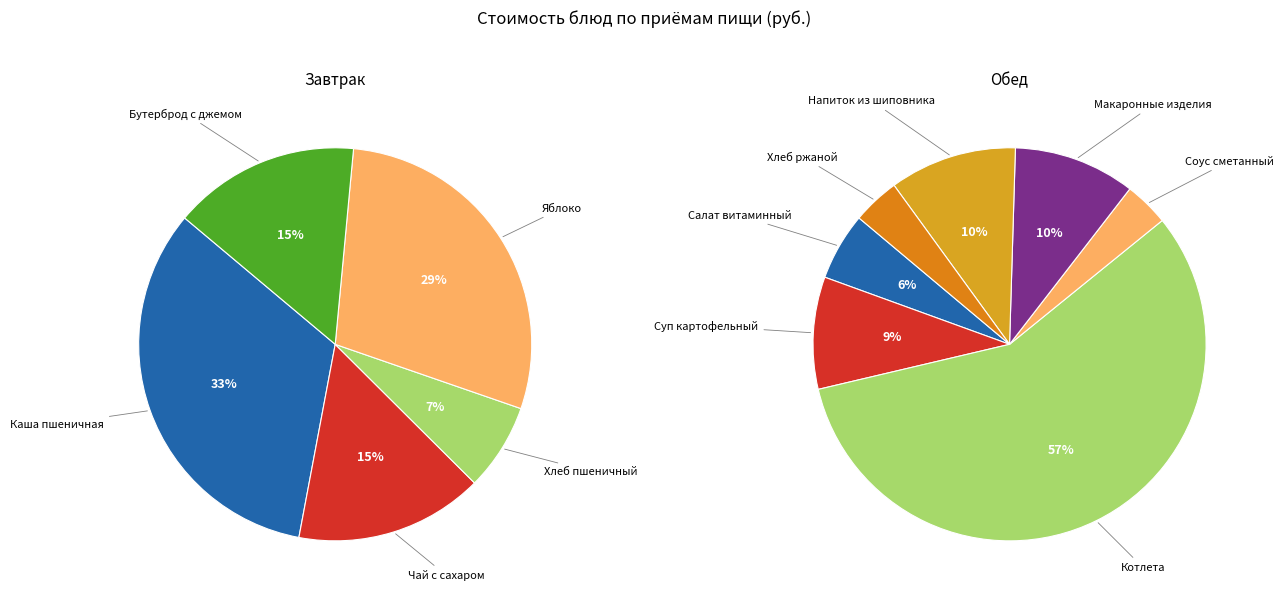

To the nearest percent, what is the difference between the Хлеб ржаной and Суп картофельный slice percentages?

4%